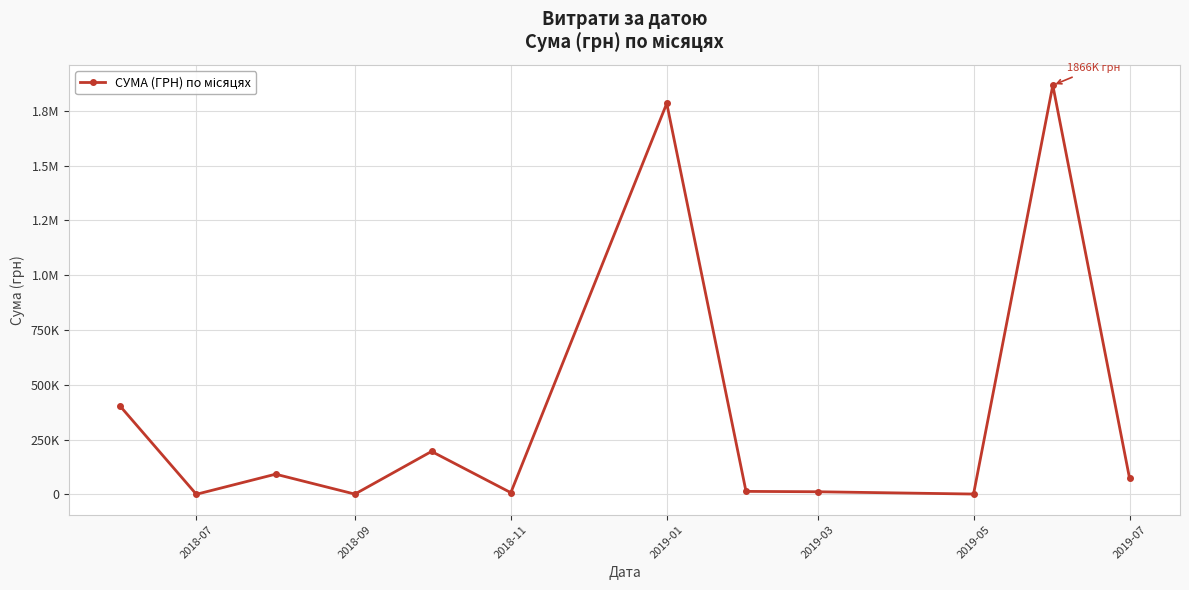

Is this an area chart (filled region under the line)?

No